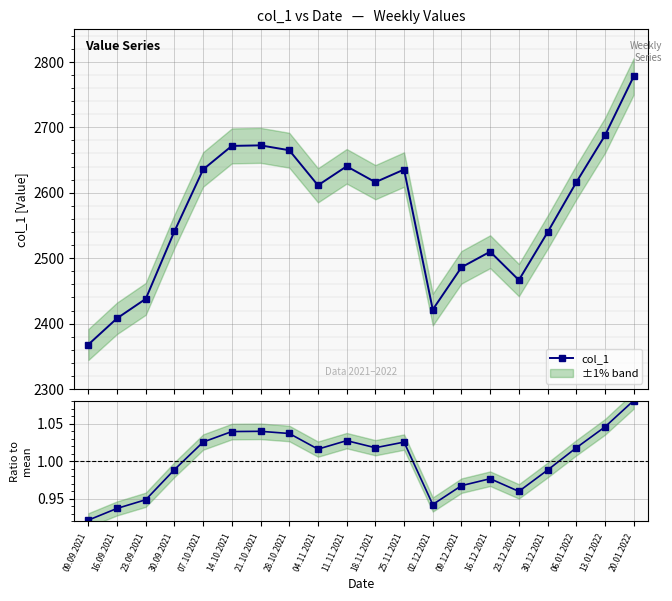

How many interior local valleys does the Ratio to mean series have?

4